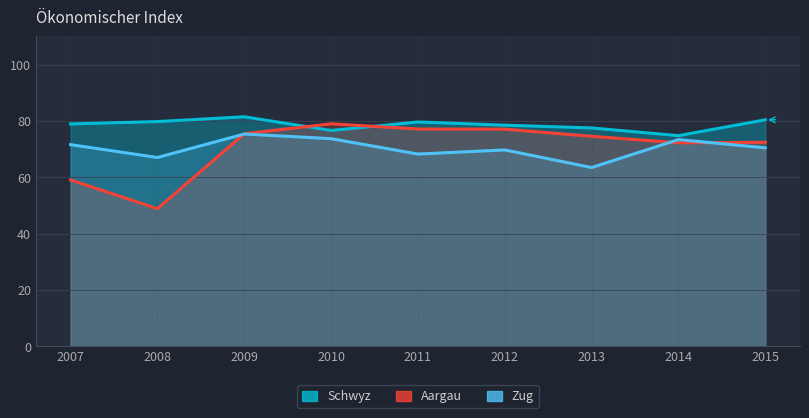

True or false: Zug has a value of 96.3 at 2015.

False